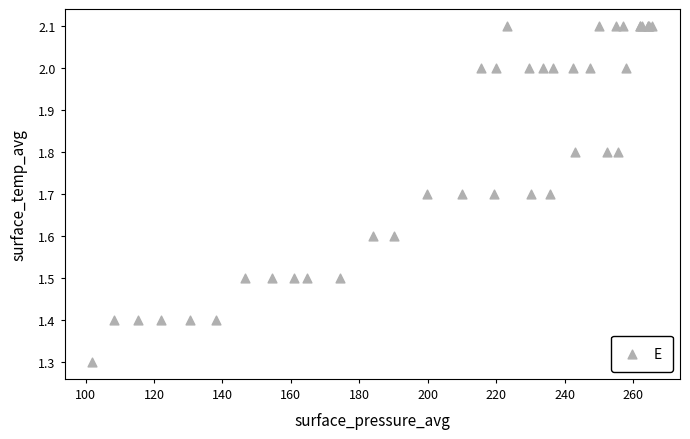

What Y value in the scatter plot is closest to 1?

1.3